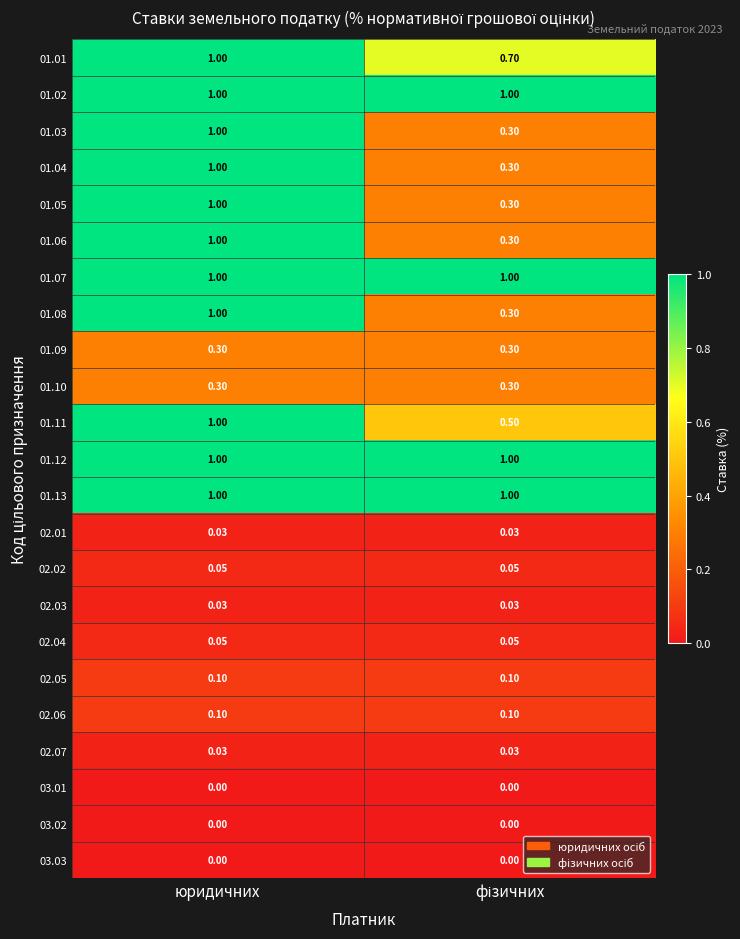

Is the value of 01.11 at юридичних greater than the value of 02.05 at юридичних?

Yes